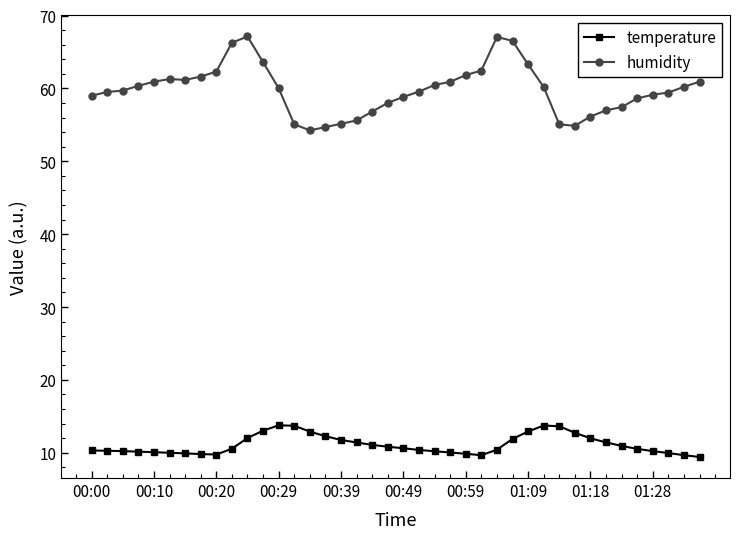

Which series has the largest range (max minus min)?

humidity